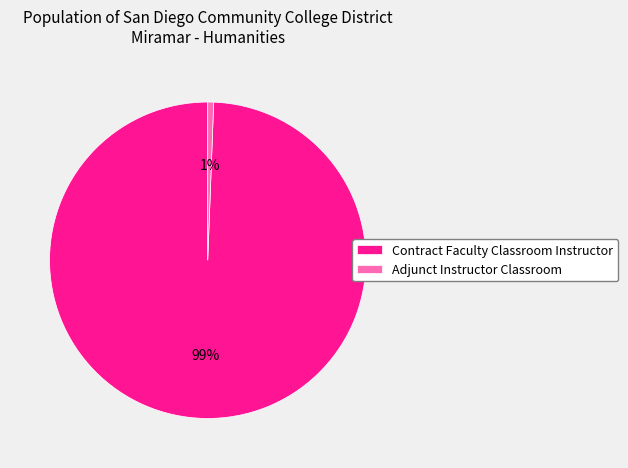

Does Contract Faculty Classroom Instructor represent more than half of the total?

Yes